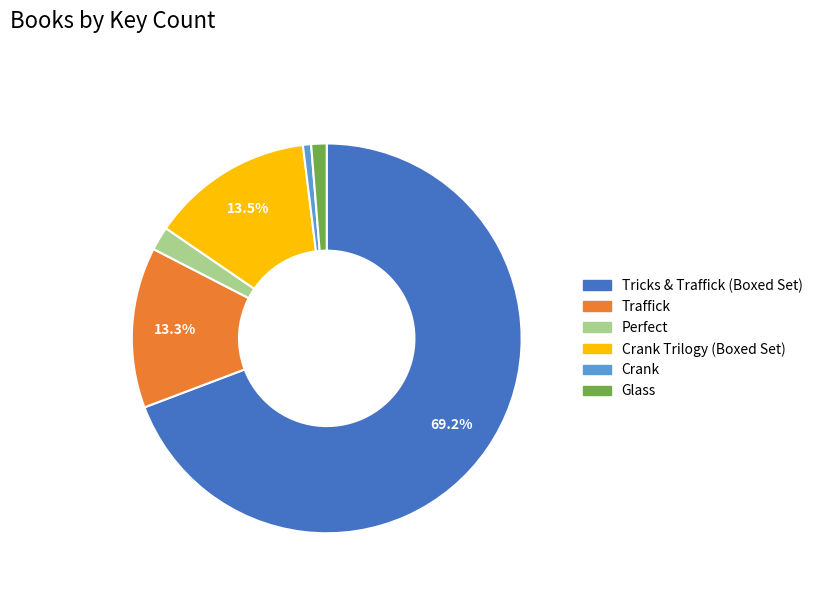

To the nearest percent, what is the average slice percentage?

17%